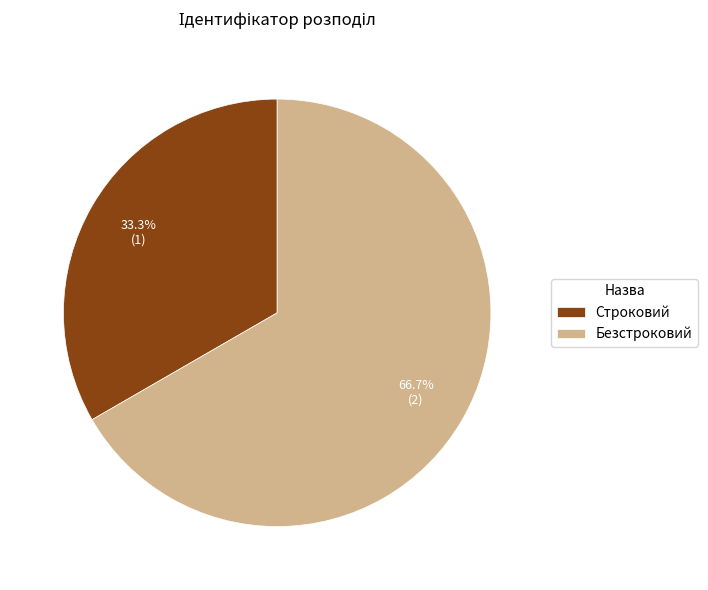

Which category has the biggest portion of the pie?

Безстроковий